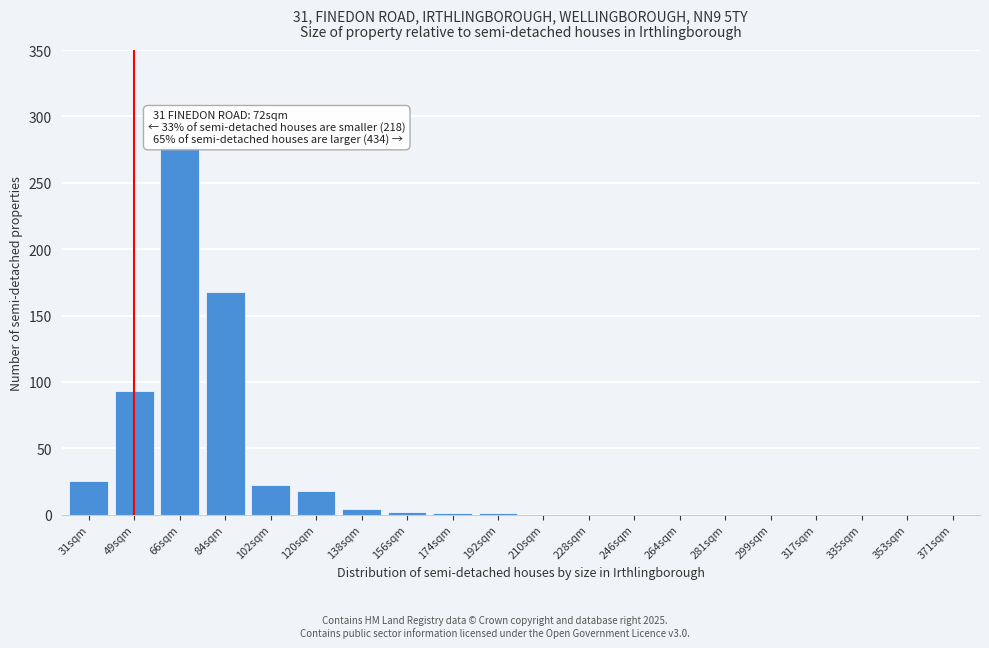

Is it true that the value at 299sqm is 0?

True